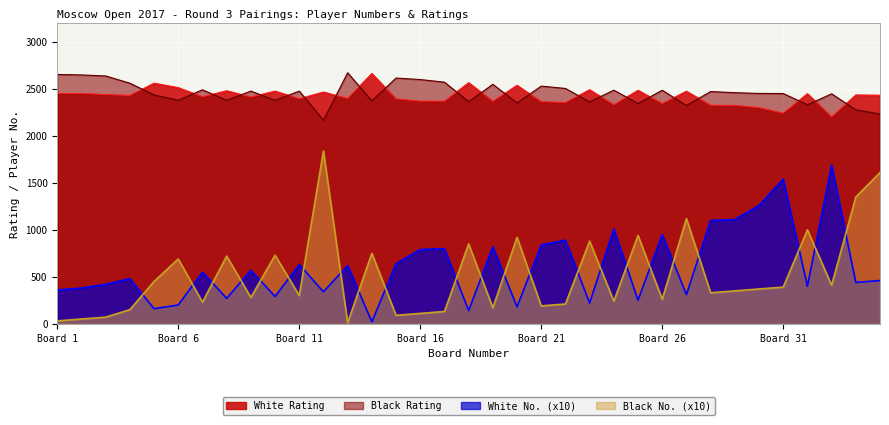

True or false: White Rating and Black No. cross at least once.

False